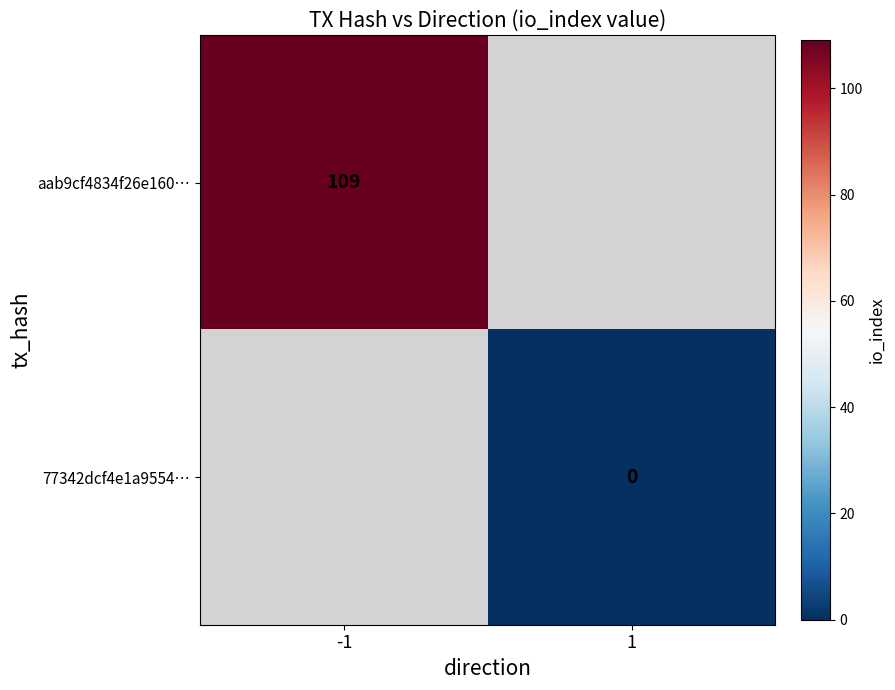

Is it true that aab9cf4834f26e160… equals 109 at -1?

True